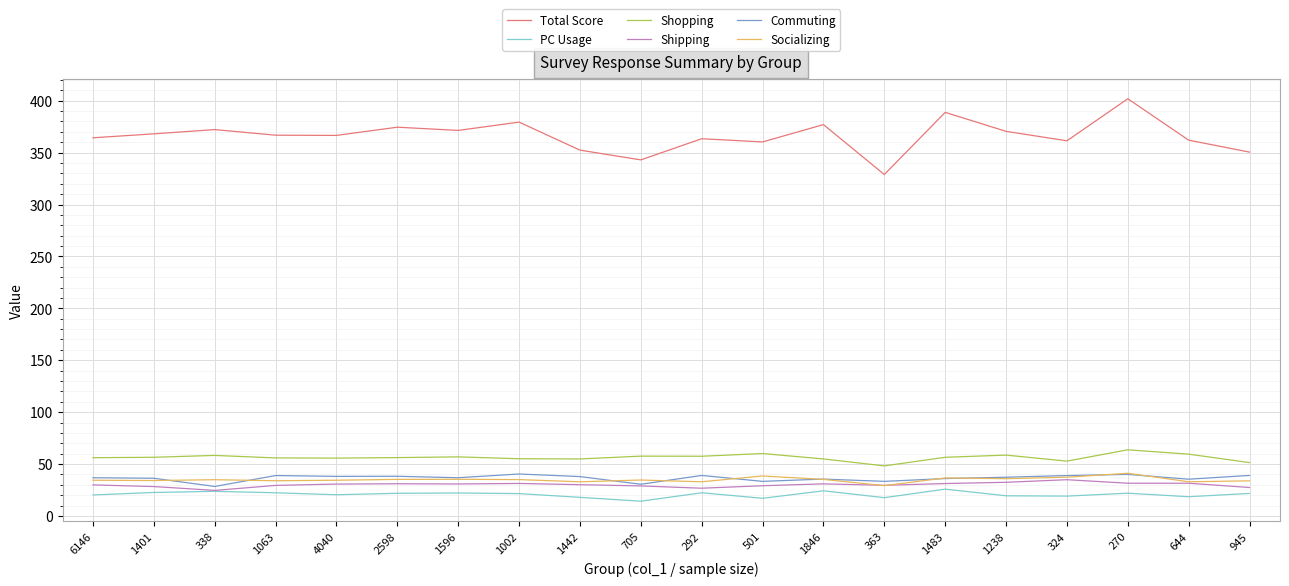

What is the lowest value of the Shopping series?

48.2